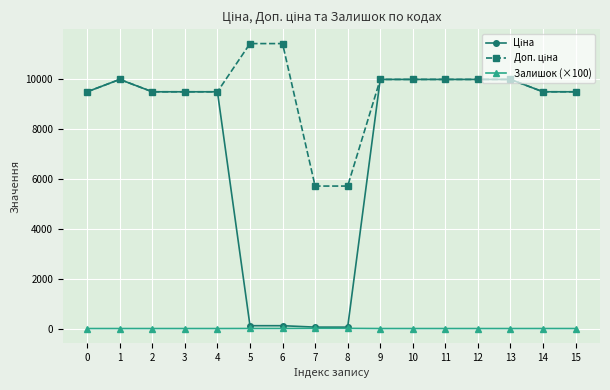

What is the greatest value displayed?

11410.0